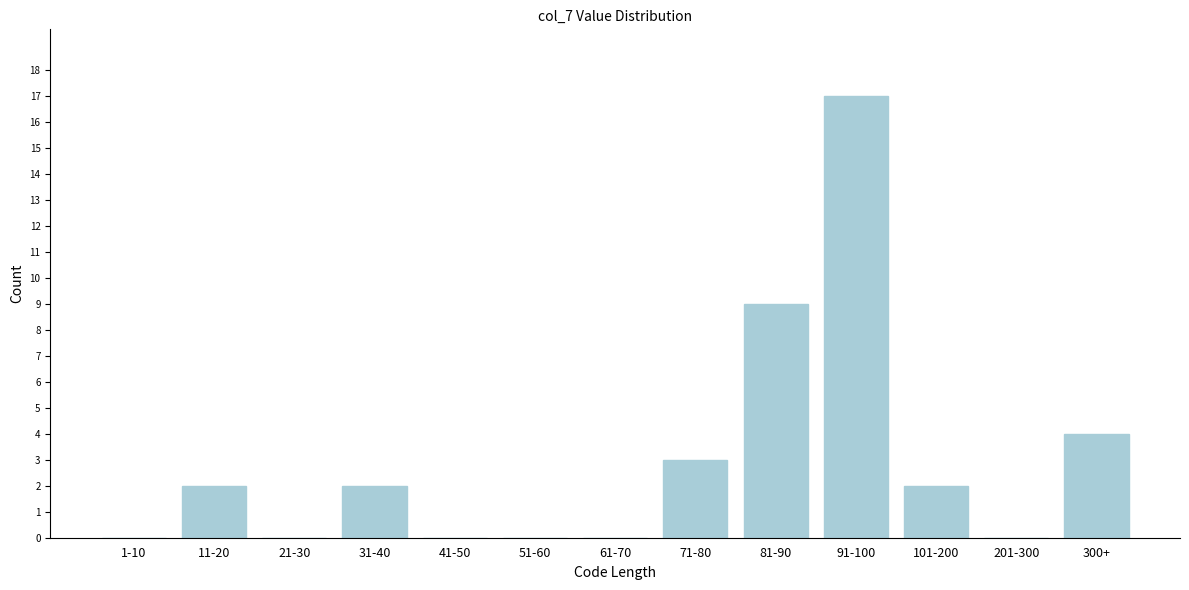

Reading left to right, transcribe all the data shown in this chart.

1-10=0	11-20=2	21-30=0	31-40=2	41-50=0	51-60=0	61-70=0	71-80=3	81-90=9	91-100=17	101-200=2	201-300=0	300+=4